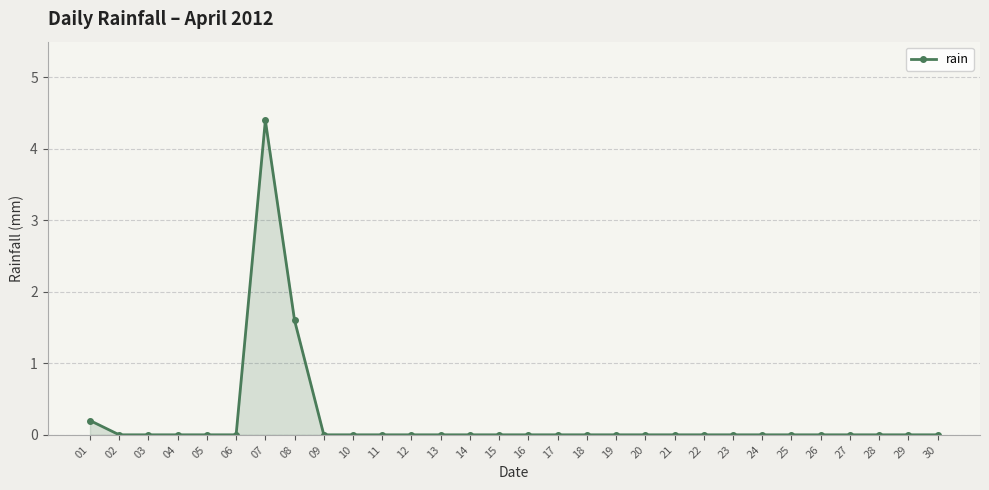

Which category has the highest value across all series?

07